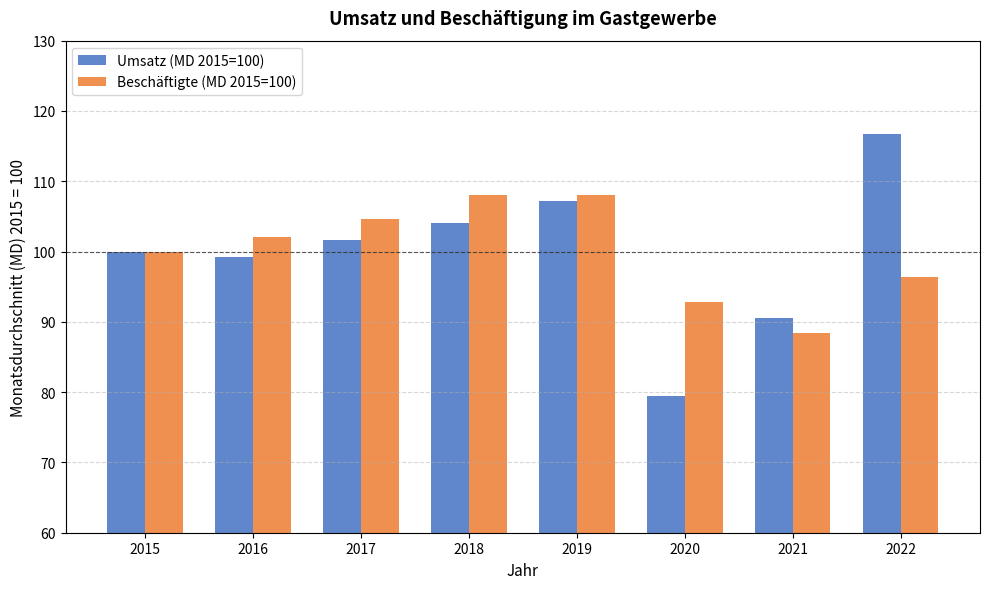

Rank the series by their maximum value, from lowest to highest.

Beschäftigte (MD 2015=100), Umsatz (MD 2015=100)